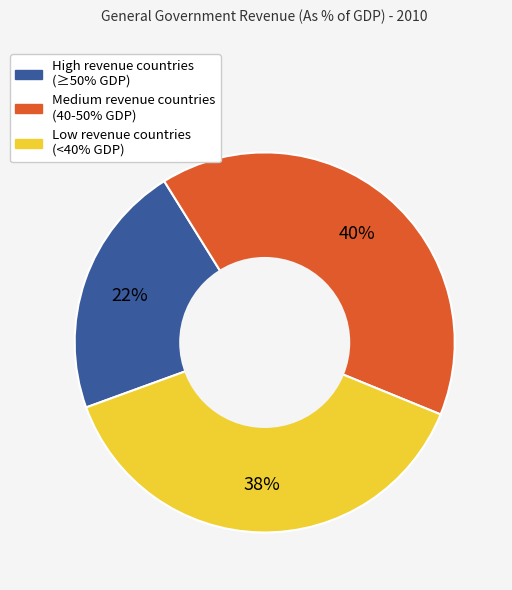

Does any single category account for the majority?

No